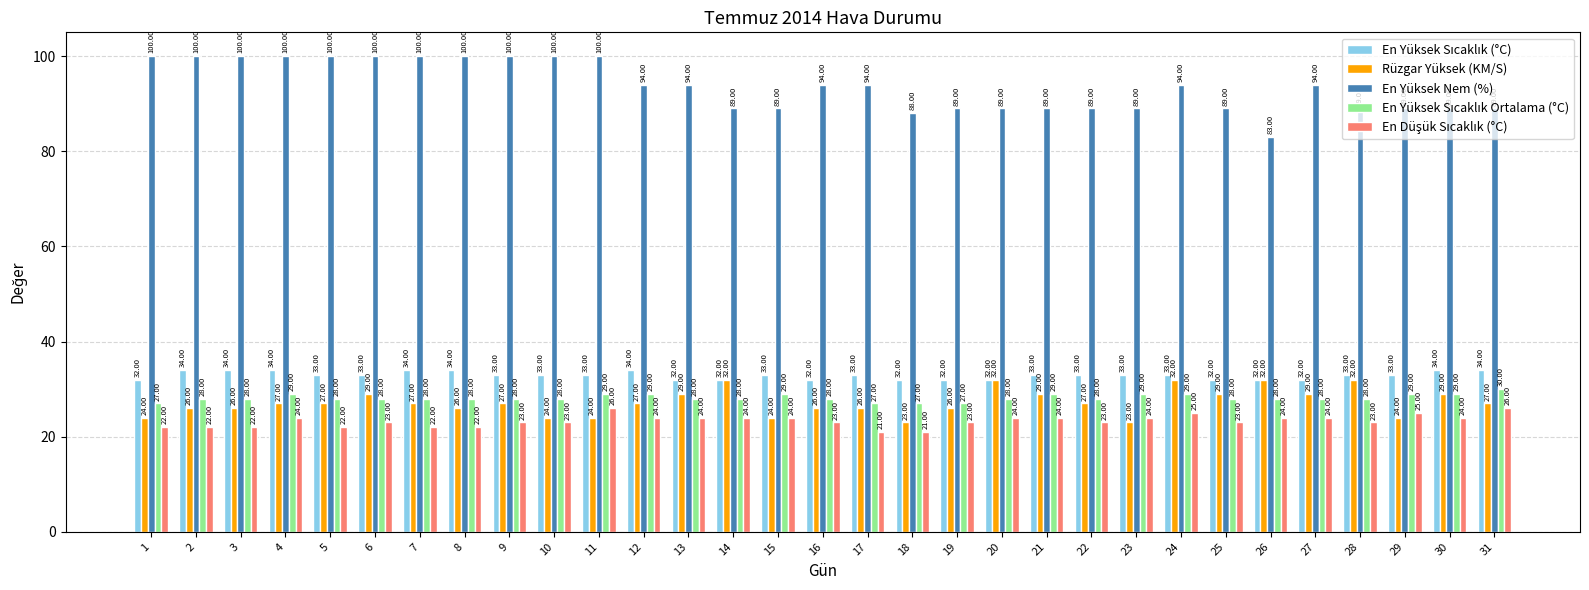

Which series has the largest range (max minus min)?

En Yüksek Nem (%)